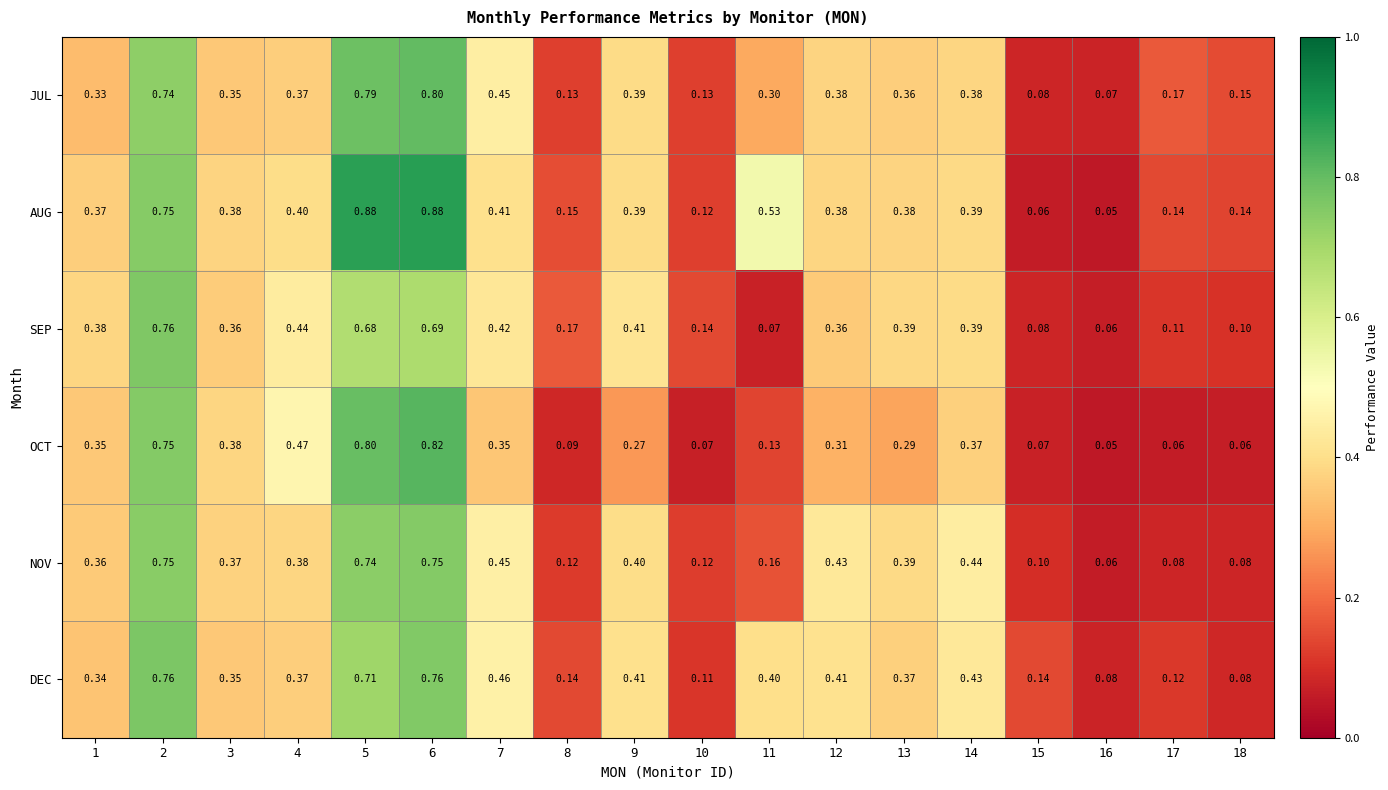

Is the value of JUL at 13 greater than the value of AUG at 18?

Yes